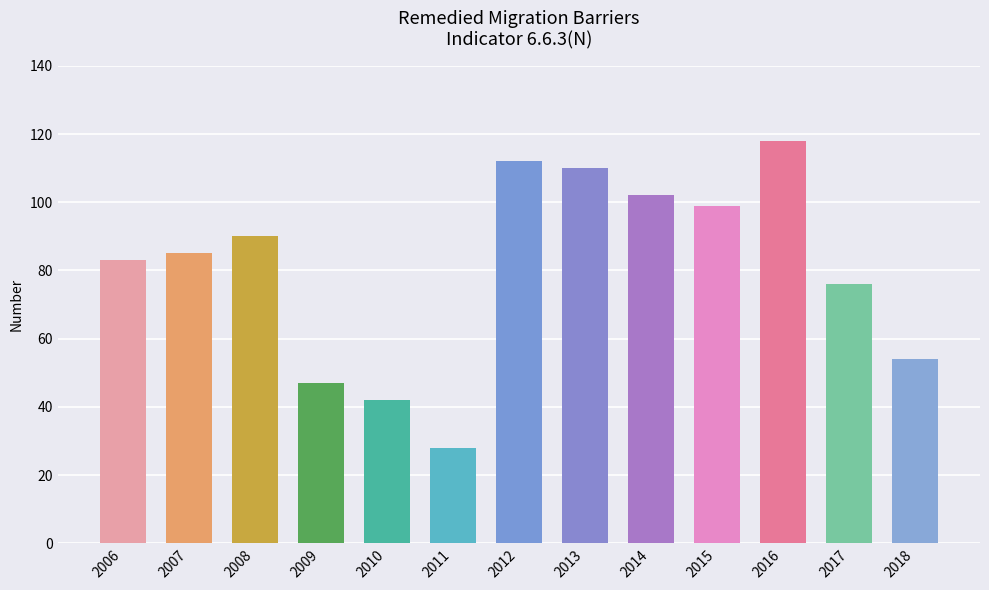

The chart shows a value of 99 at 2015. True or false?

True